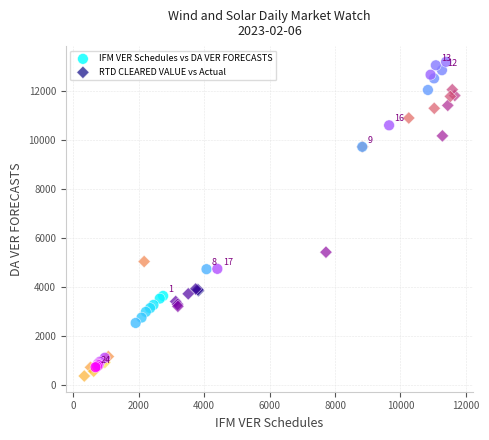

Which series has the widest spread of Y values?

IFM VER Schedules vs DA VER FORECASTS